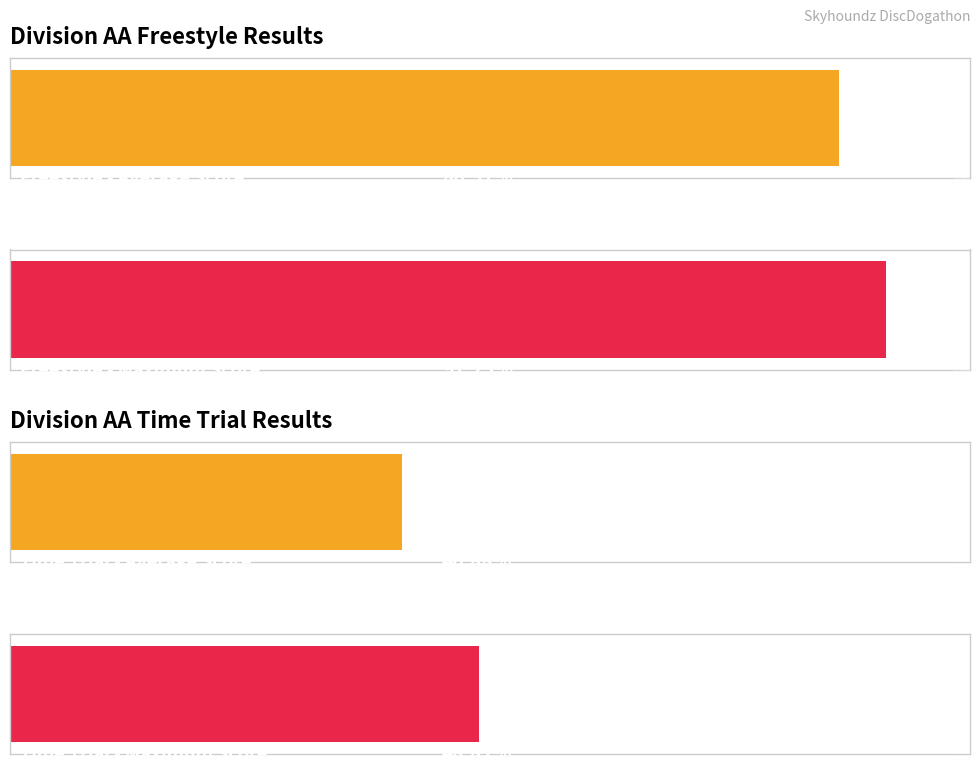

Rank the series by their maximum value, from highest to lowest.

Freestyle Score, Time Trial Score